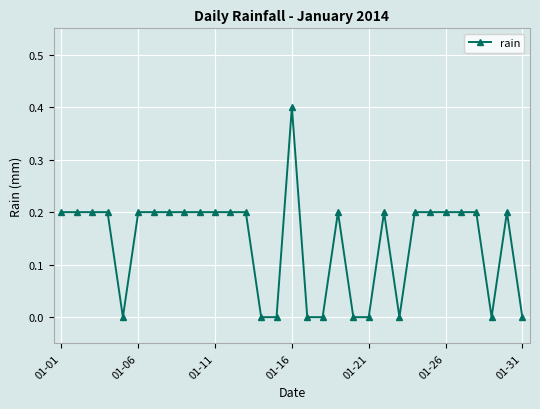

What is the average value?

0.1